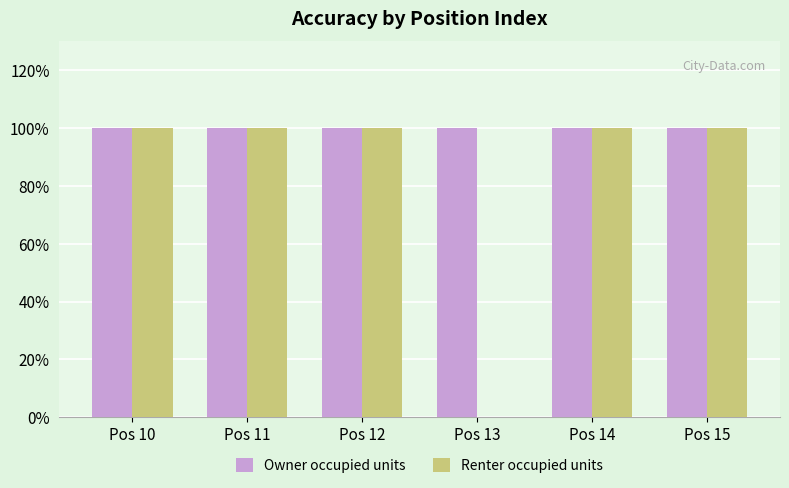

Reading right to left, transcribe all the data shown in this chart.

Owner occupied units: Pos 15=100	Pos 14=100	Pos 13=100	Pos 12=100	Pos 11=100	Pos 10=100
Renter occupied units: Pos 15=100	Pos 14=100	Pos 13=0	Pos 12=100	Pos 11=100	Pos 10=100